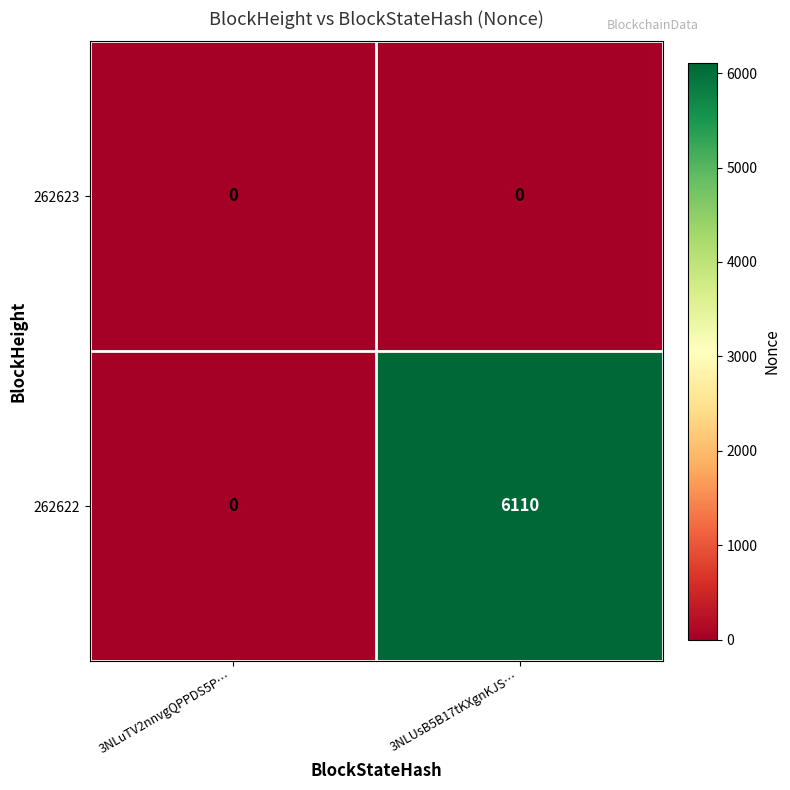

Reading left to right, transcribe all the data shown in this chart.

262623: 3NLuTV2nnvgQPPDS5P…=0	3NLUsB5B17tKXgnKJS…=0
262622: 3NLuTV2nnvgQPPDS5P…=0	3NLUsB5B17tKXgnKJS…=6110